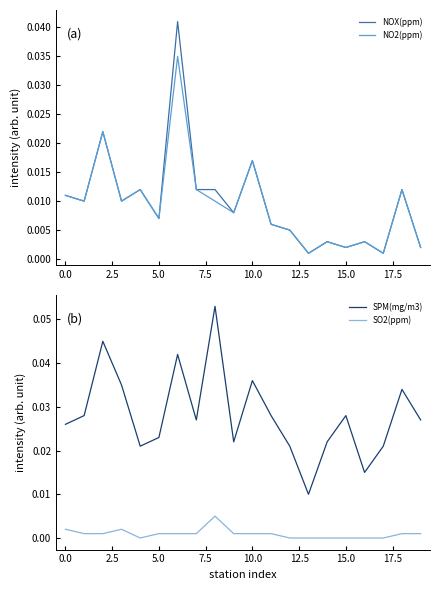

Reading left to right, what are all the values shown in this chart?

NOX(ppm): 0.0	0.0	0.0	0.0	0.0	0.0	0.0	0.0	0.0	0.0	0.0	0.0	0.0	0.0	0.0	0.0	0.0	0.0	0.0	0.0
NO2(ppm): 0.0	0.0	0.0	0.0	0.0	0.0	0.0	0.0	0.0	0.0	0.0	0.0	0.0	0.0	0.0	0.0	0.0	0.0	0.0	0.0
SPM(mg/m3): 0.0	0.0	0.0	0.0	0.0	0.0	0.0	0.0	0.1	0.0	0.0	0.0	0.0	0.0	0.0	0.0	0.0	0.0	0.0	0.0
SO2(ppm): 0.0	0.0	0.0	0.0	0.0	0.0	0.0	0.0	0.0	0.0	0.0	0.0	0.0	0.0	0.0	0.0	0.0	0.0	0.0	0.0